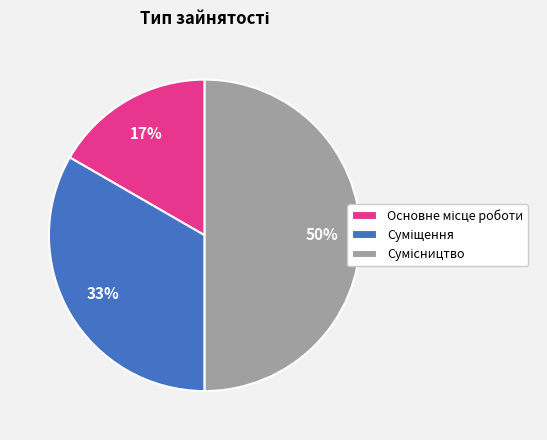

To the nearest percent, what is the average slice percentage?

33%